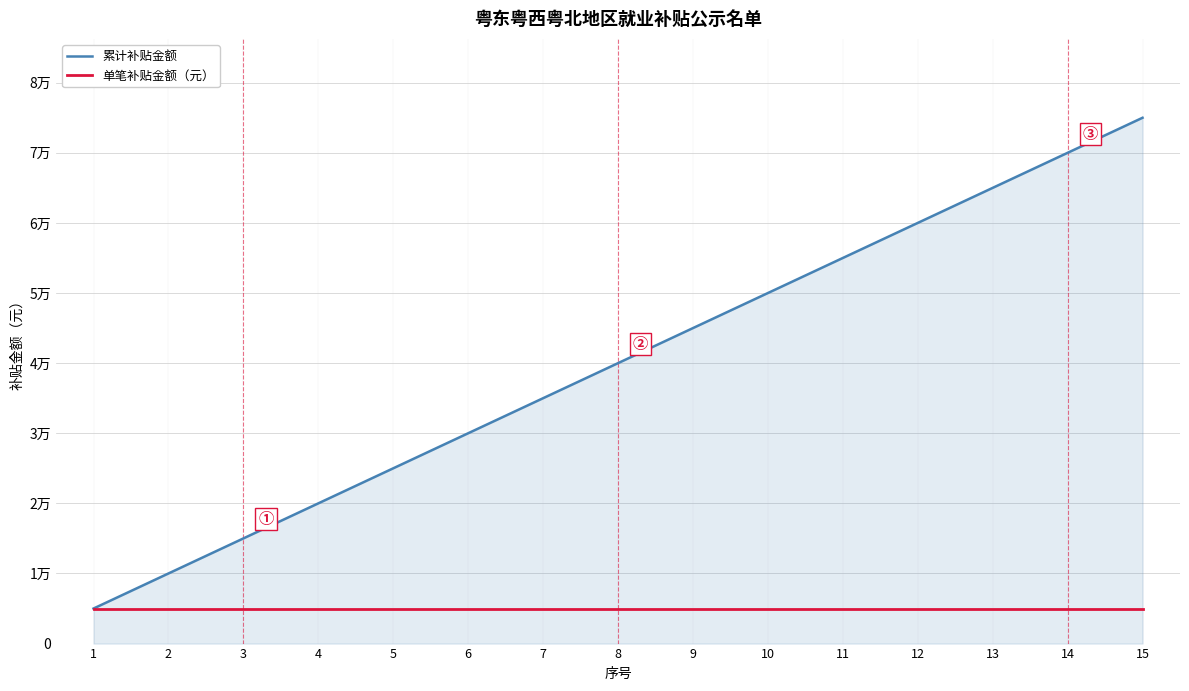

What is the value of the 累计补贴金额 point at the 15th from the left?

75000